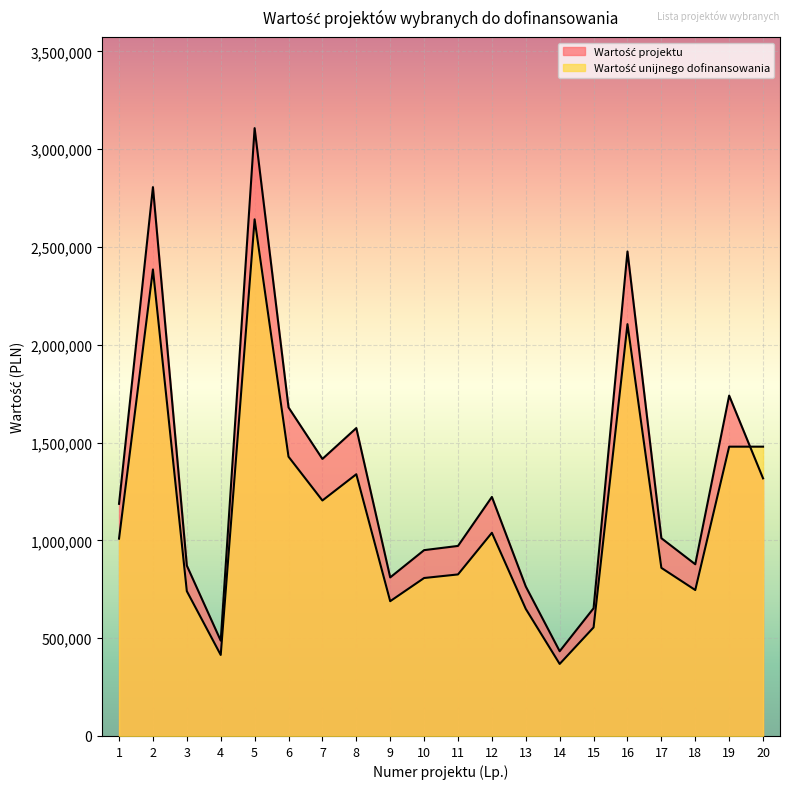

What is the difference between the Wartość projektu values at 8 and 2?

1231982.1